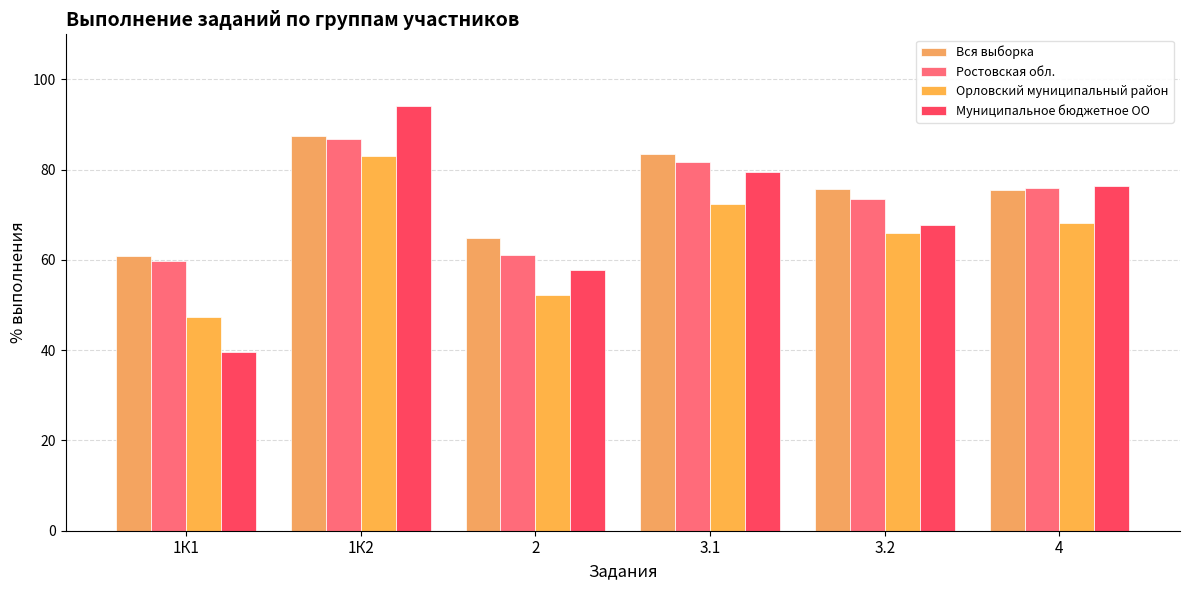

Is it true that Ростовская обл. equals 56.4 at 1К2?

False